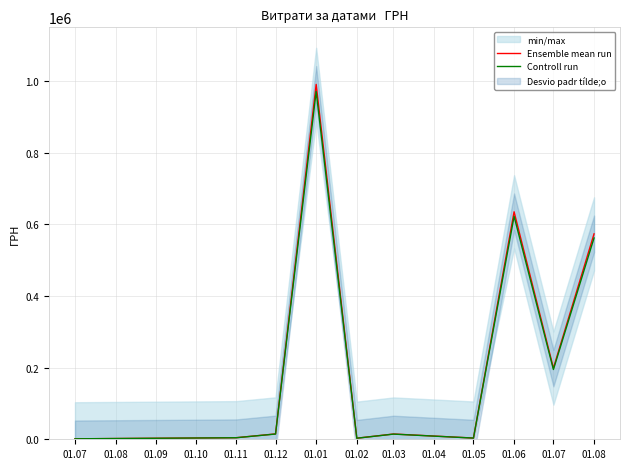

How many lines are shown in the chart?

2